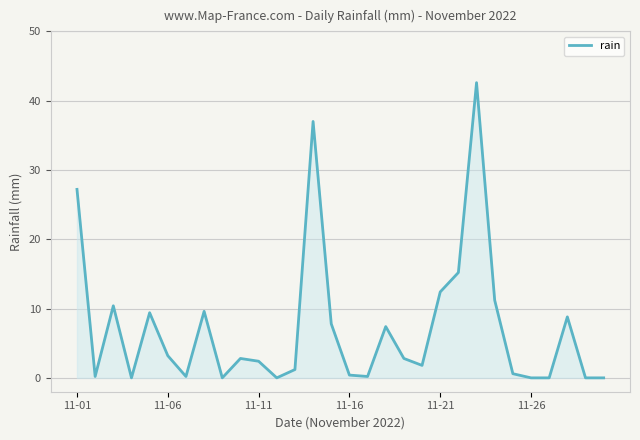

What is the maximum value shown in the chart?

42.6